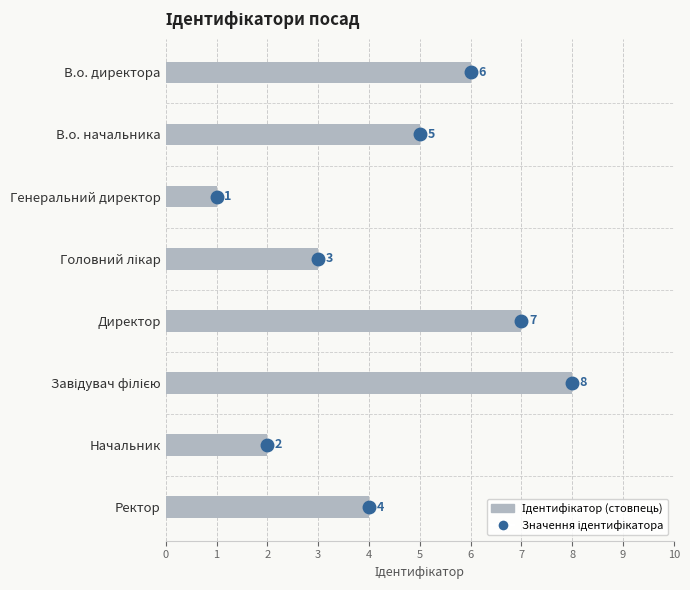

Rank the categories by value from lowest to highest.

Генеральний директор, Начальник, Головний лікар, Ректор, В.о. начальника, В.о. директора, Директор, Завідувач філією